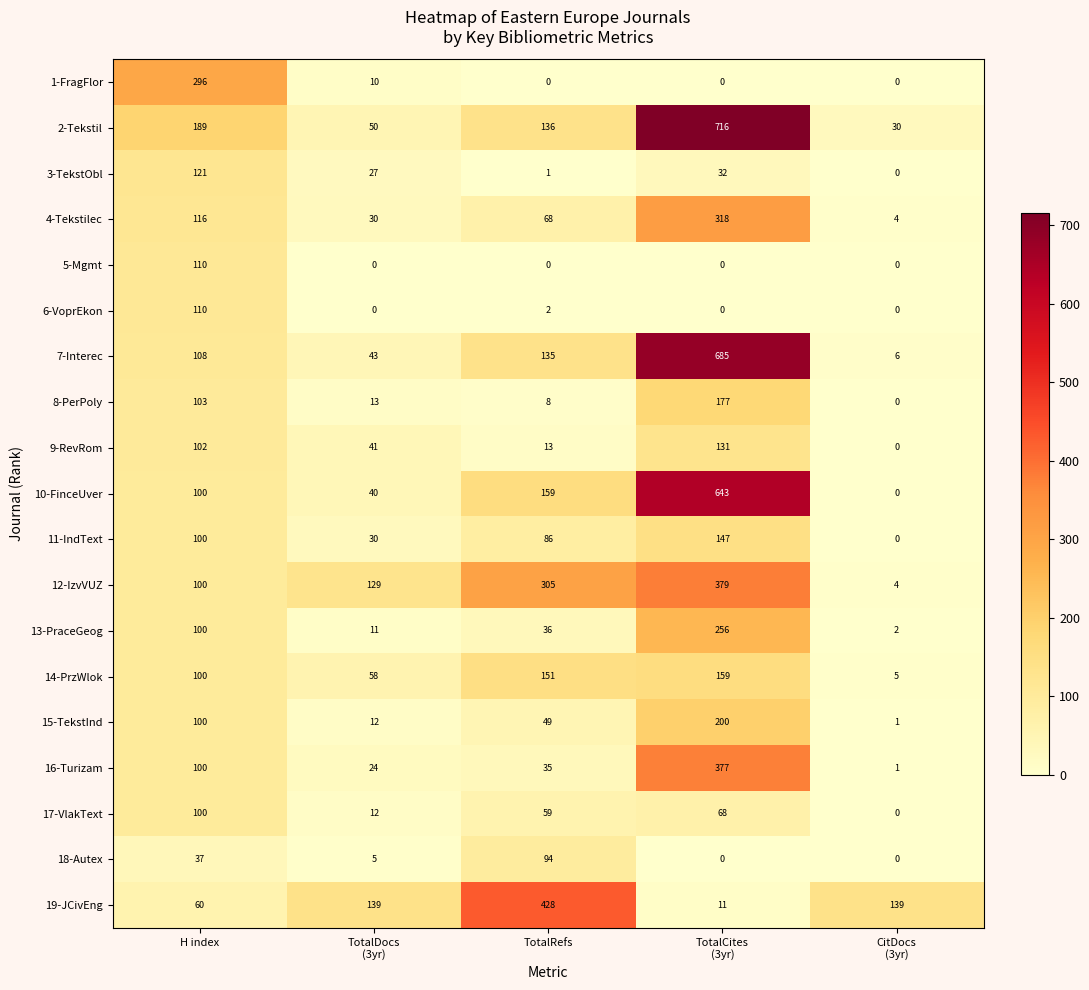

What is the sum of all 14-PrzWlok values?

473